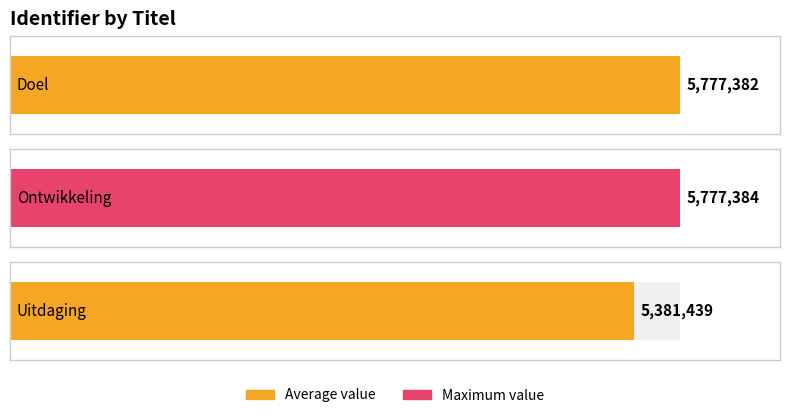

What is the smallest value displayed?

5381439